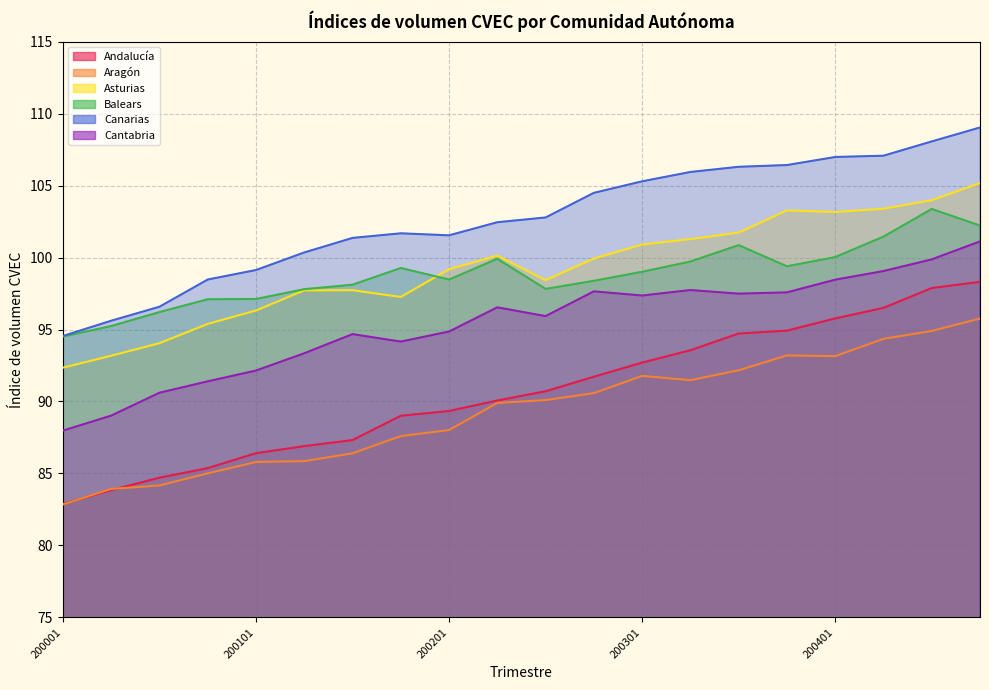

True or false: Aragón and Canarias intersect in this chart.

False